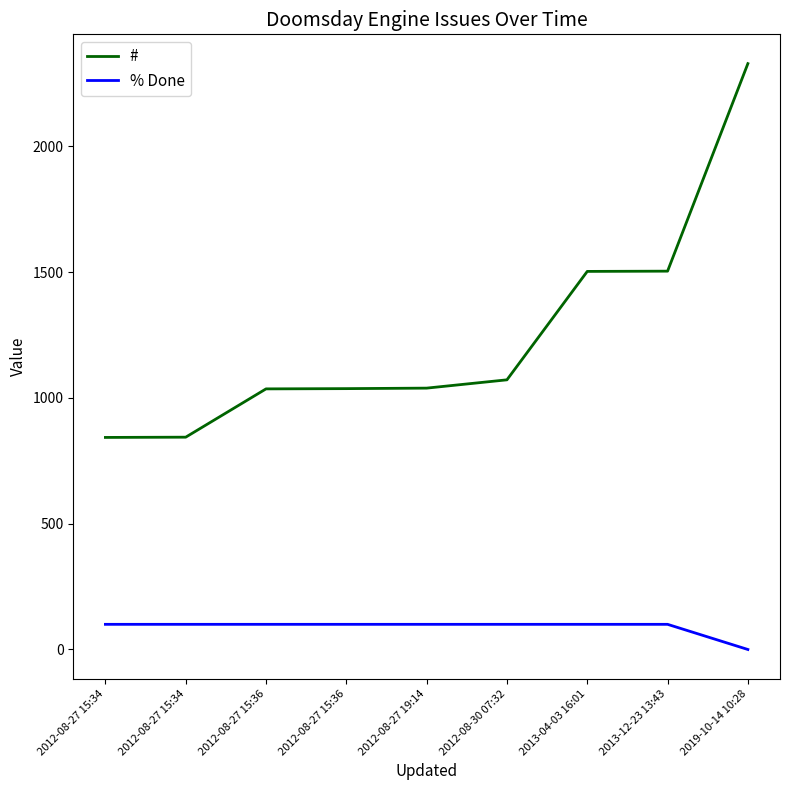

Rank the categories by # value from lowest to highest.

2012-08-27 15:34, 2012-08-27 15:34, 2012-08-27 15:36, 2012-08-27 15:36, 2012-08-27 19:14, 2012-08-30 07:32, 2013-04-03 16:01, 2013-12-23 13:43, 2019-10-14 10:28